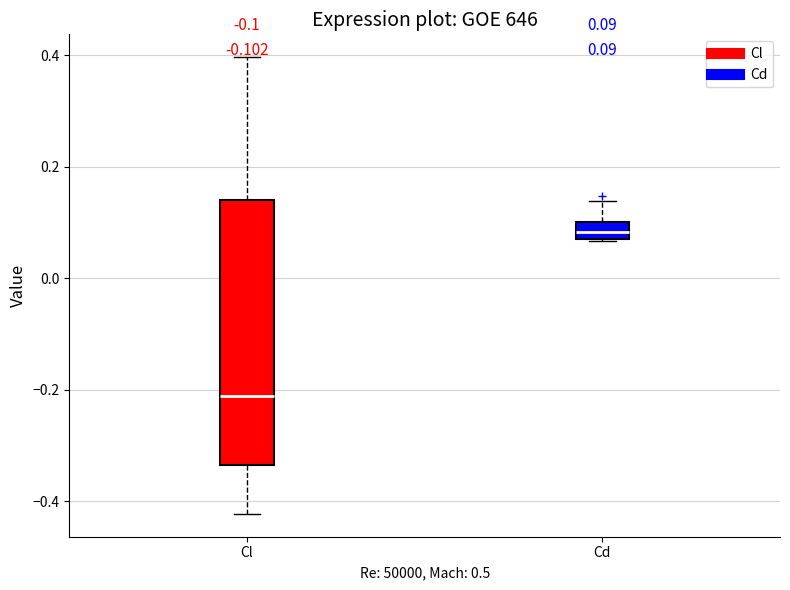

Which box is the tallest, from its lower edge to its upper edge?

Cl